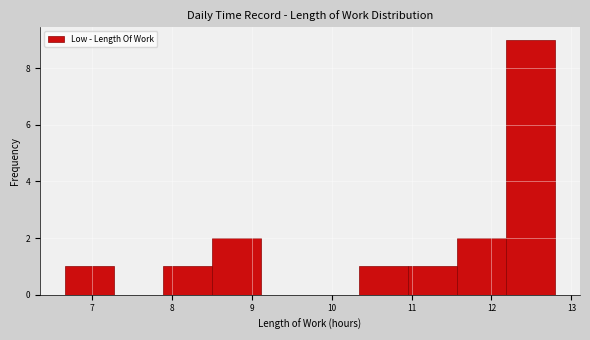

How tall is the bar that spans 7.9 to 8.5 on the x-axis? Neither the bar edges nor the heights are printed on the chart, so give them approximately, as read against the axes.

1